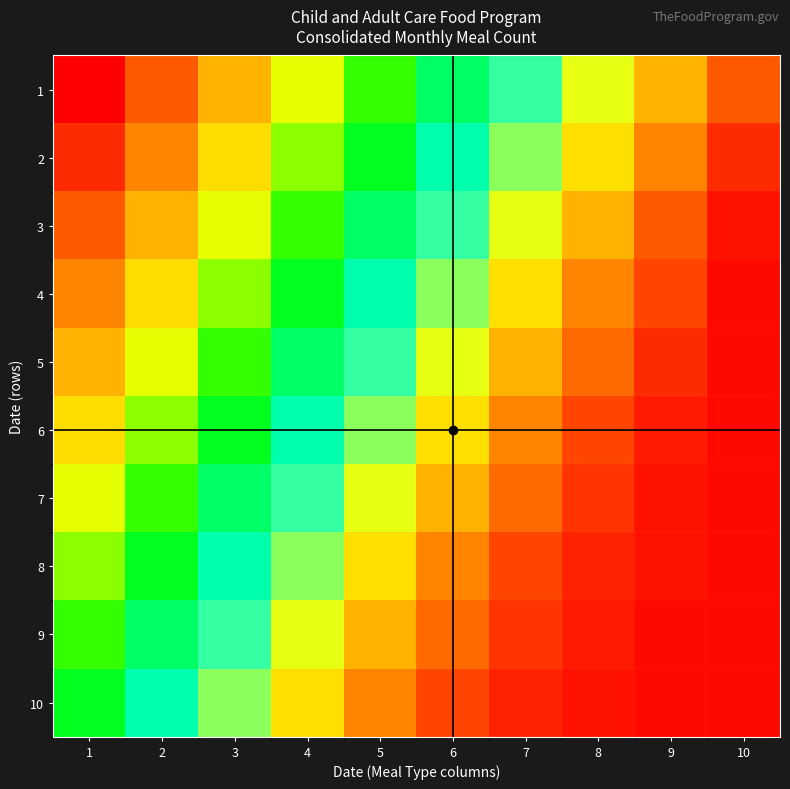

Rank the series by their maximum value, from lowest to highest.

10, 9, 8, 7, 6, 5, 4, 3, 2, 1